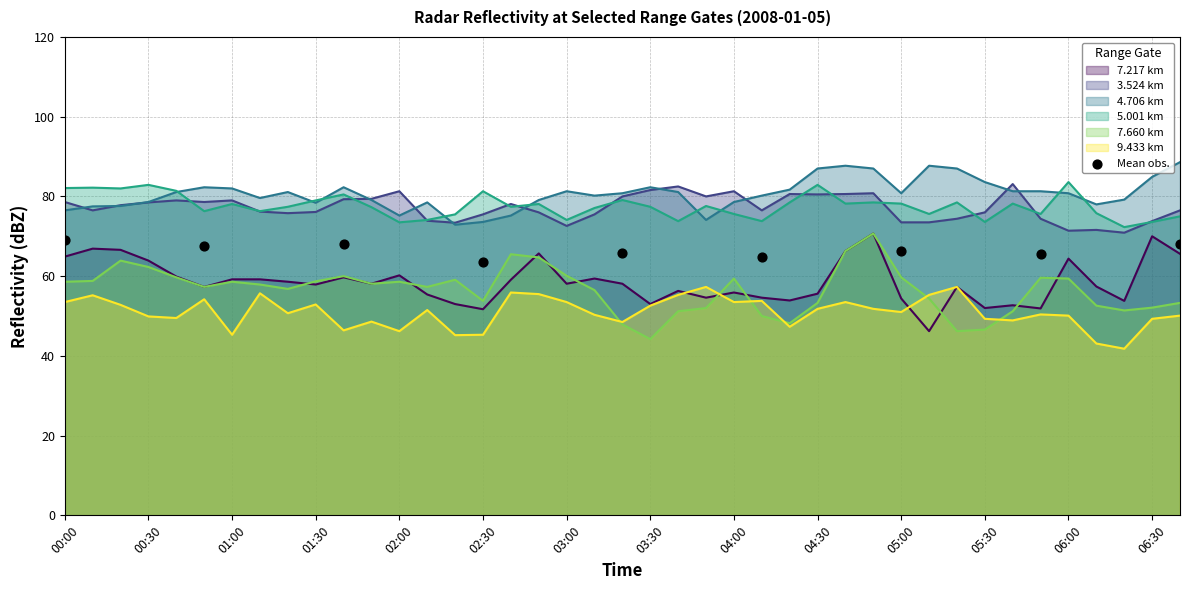

True or false: 4.706 km and 9.433 km cross at least once.

False